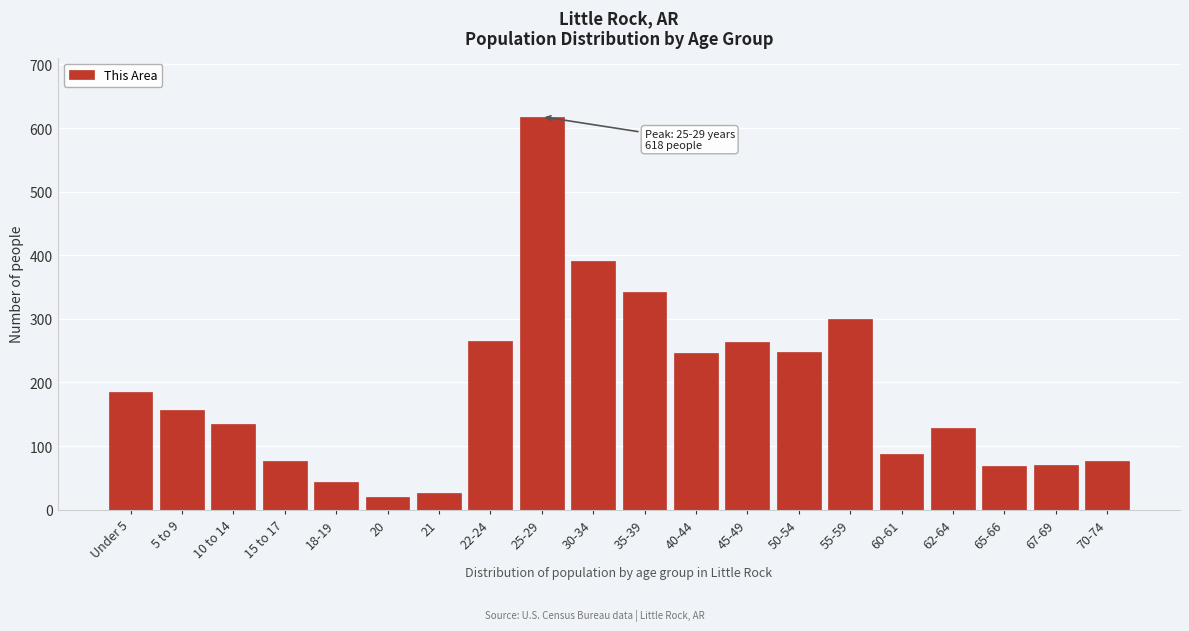

What is the label of the 8th bar from the left?

22-24